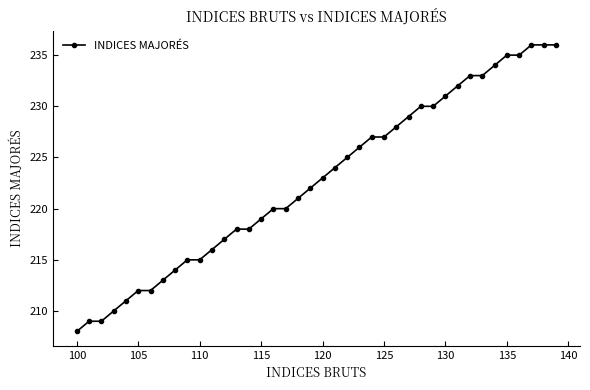

What is the sum of all values?

8909